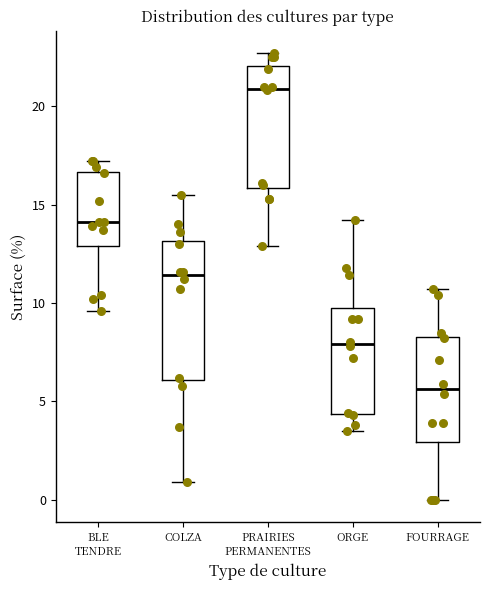

Reading left to right, read every box against the y-axis: the position of its median line, the range the box covers, and the ends of its whiskers. The values are not printed on the chart, so give them approximately, as read against the axis.

BLE TENDRE: median 14.0, box 13.0 to 16.5, whiskers 9.5 to 17.0
COLZA: median 11.5, box 6.0 to 13.0, whiskers 1.0 to 15.5
PRAIRIES PERMANENTES: median 21.0, box 16.0 to 22.0, whiskers 13.0 to 22.5
ORGE: median 8.0, box 4.5 to 10.0, whiskers 3.5 to 14.0
FOURRAGE: median 5.5, box 3.0 to 8.5, whiskers 0.0 to 10.5